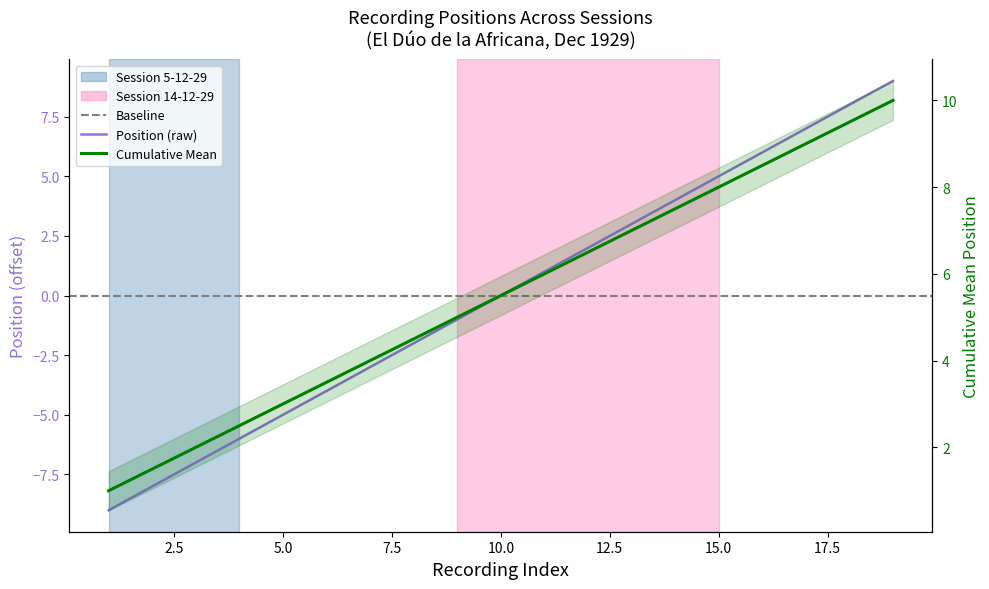

Read the value at 5-12-29.

-9